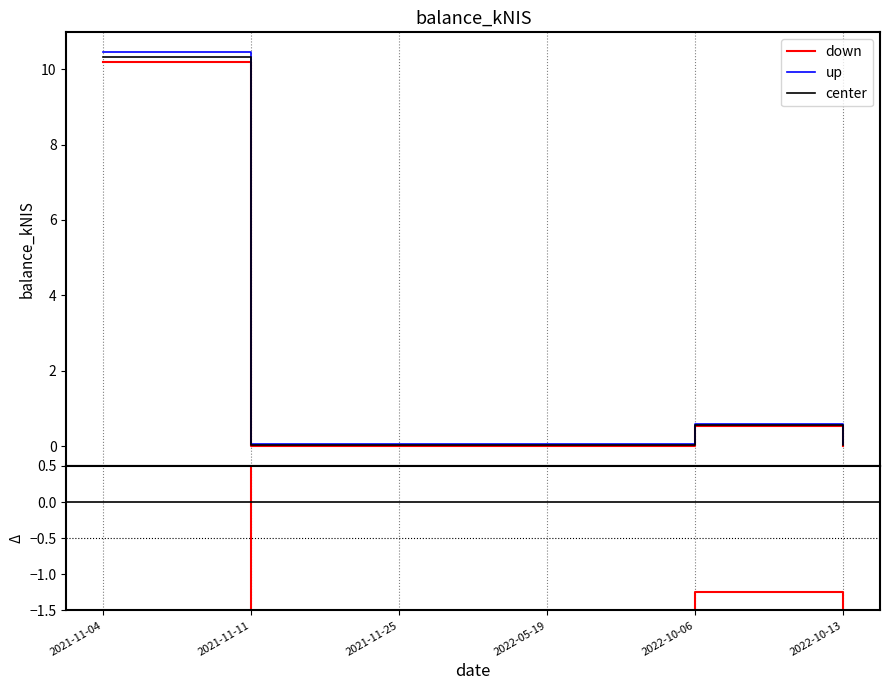

True or false: there are more than 0 points higher than both neighbors.

True